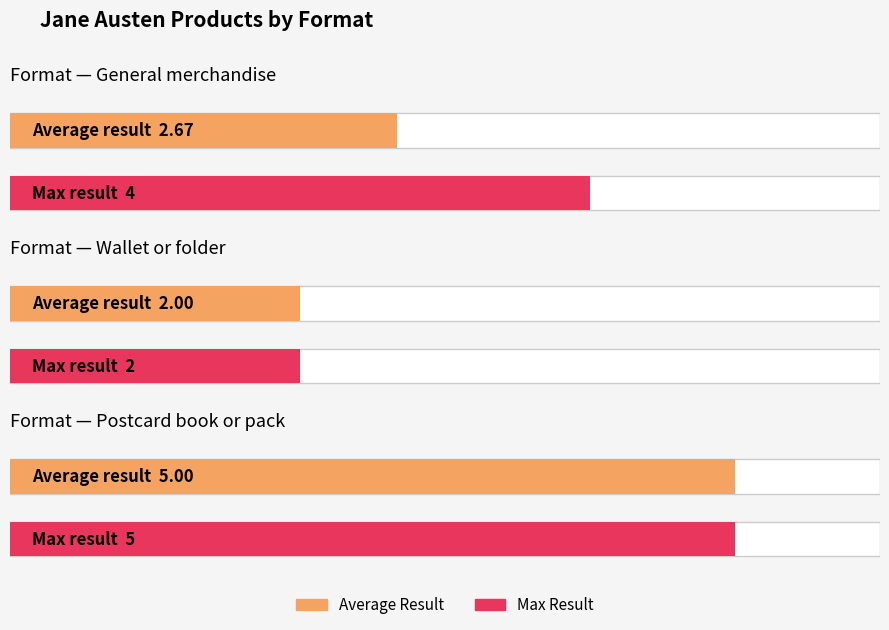

What is the label of the 3rd bar from the right?

General merchandise